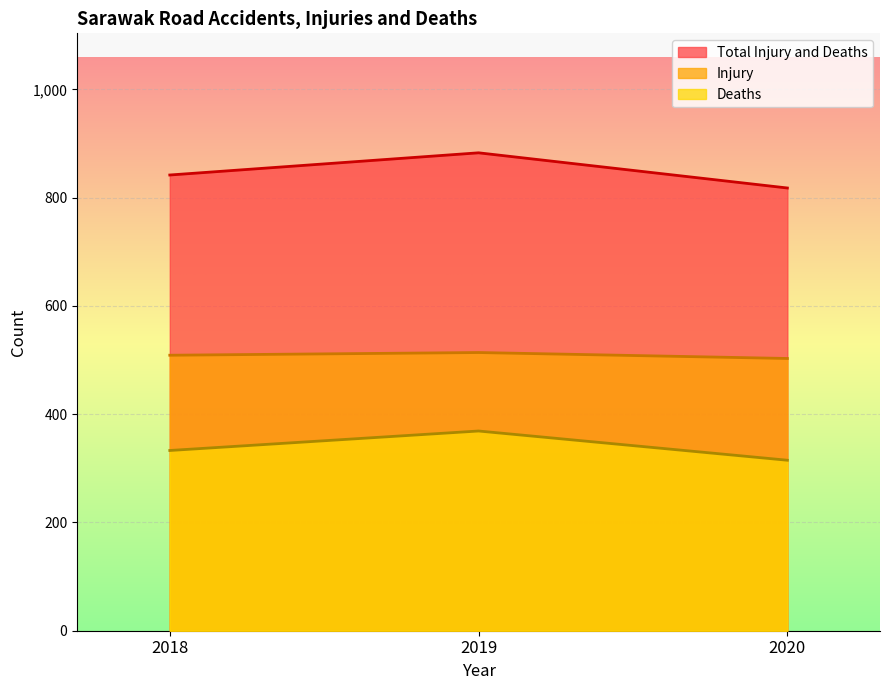

Count the number of data series in this chart.

3